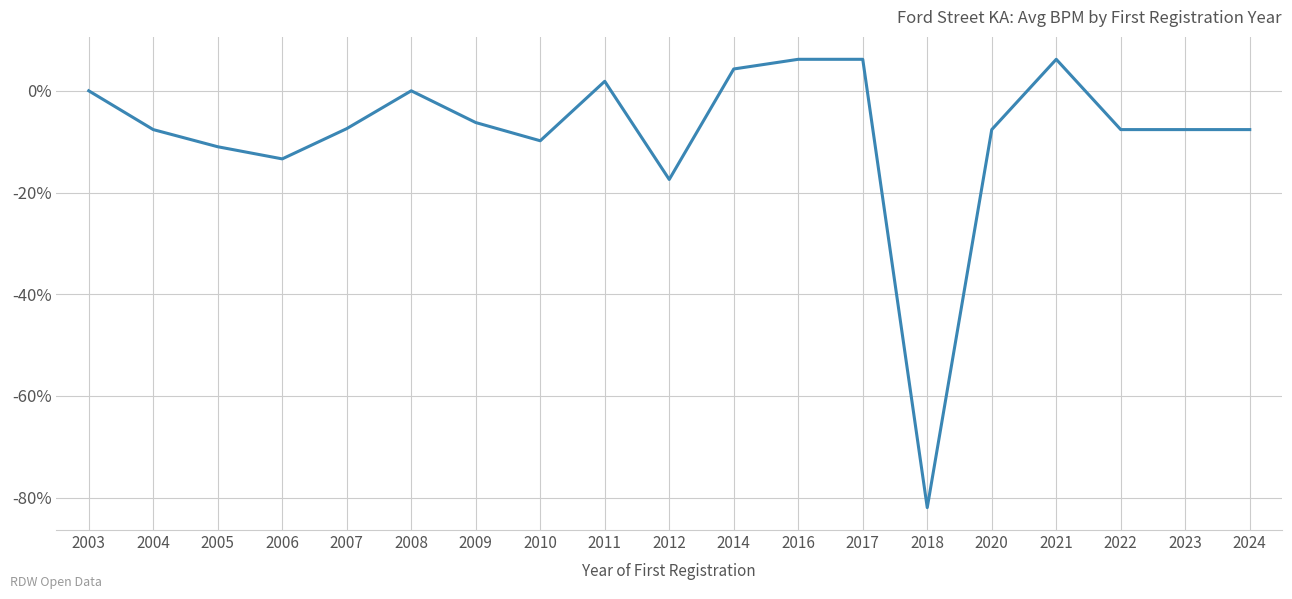

True or false: the data shows 0.0 at 2008.

True